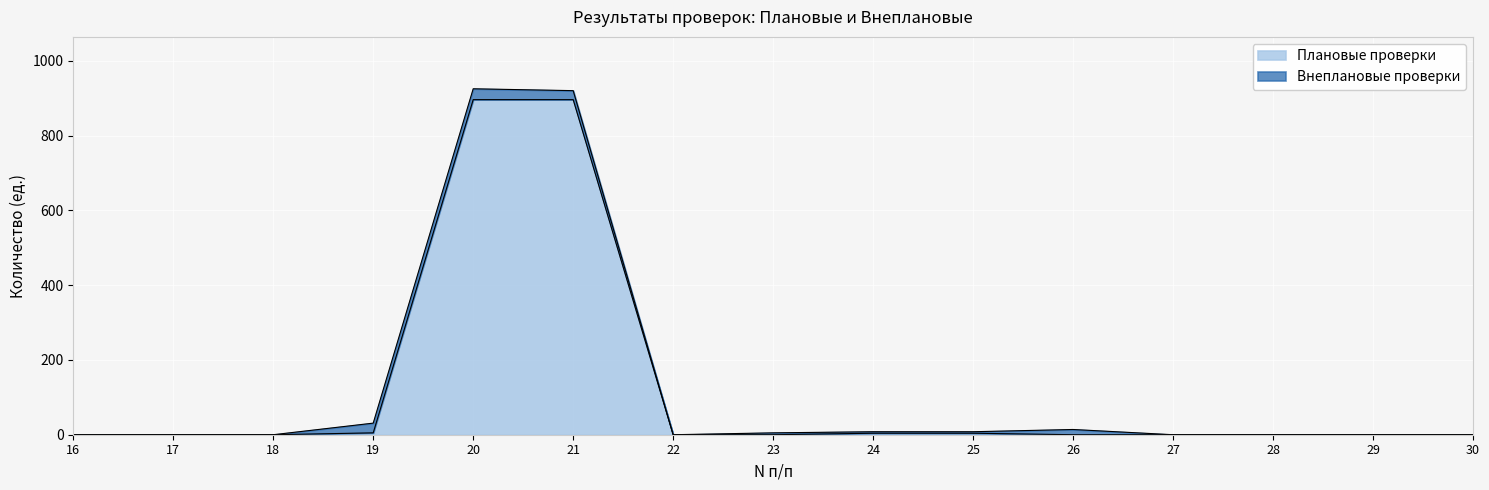

What is the average value?

120